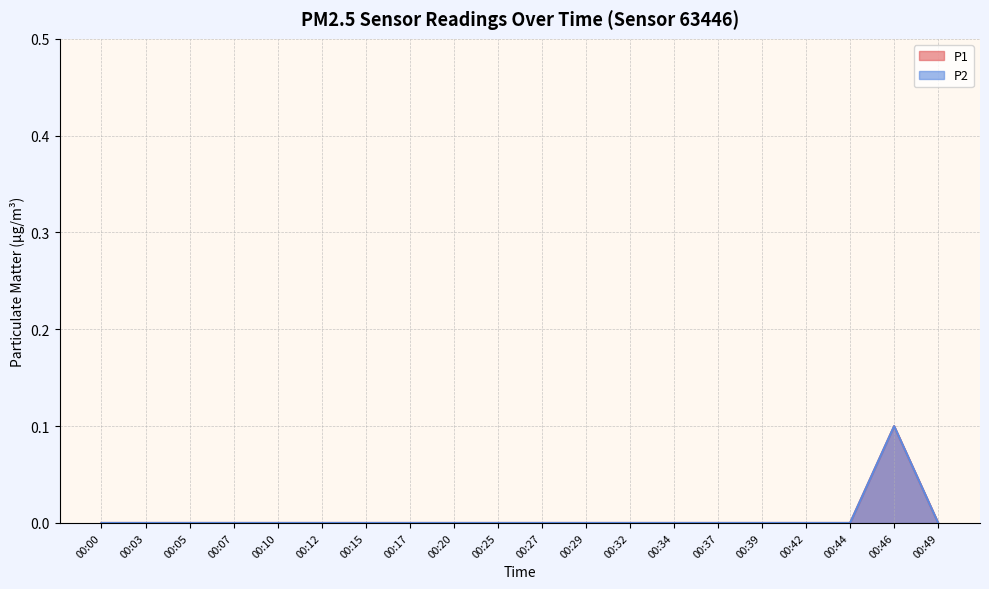

What are all the series names shown in the legend?

P1, P2